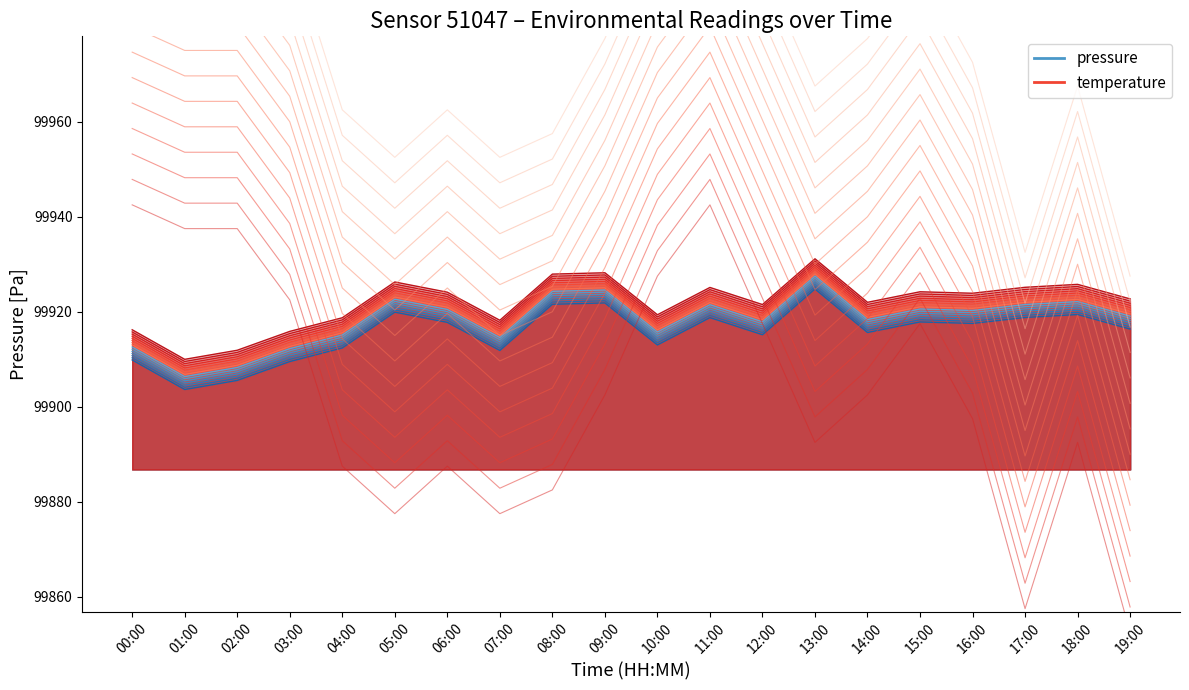

Reading left to right, list all the values displayed in this chart.

pressure: 00:00=99909.9	01:00=99903.6	02:00=99905.5	03:00=99909.5	04:00=99912.4	05:00=99919.9	06:00=99917.8	07:00=99911.9	08:00=99921.6	09:00=99921.9	10:00=99913.0	11:00=99918.8	12:00=99915.2	13:00=99924.8	14:00=99915.6	15:00=99917.9	16:00=99917.5	17:00=99918.8	18:00=99919.4	19:00=99916.4
temperature: 00:00=99942.5	01:00=99937.5	02:00=99937.5	03:00=99922.5	04:00=99887.5	05:00=99877.5	06:00=99887.5	07:00=99877.5	08:00=99882.5	09:00=99902.5	10:00=99927.5	11:00=99942.5	12:00=99917.5	13:00=99892.5	14:00=99902.5	15:00=99917.5	16:00=99897.5	17:00=99857.5	18:00=99892.5	19:00=99852.5